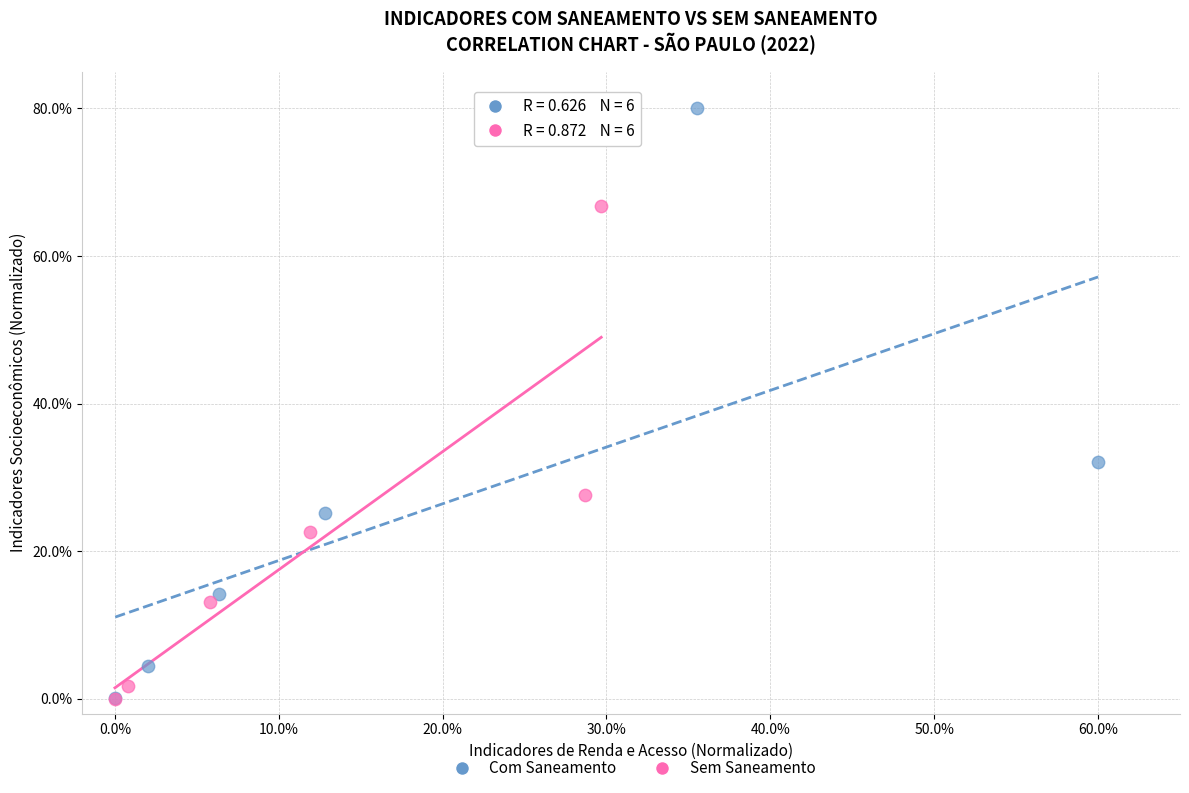

Which series contains the highest Y value?

Com Saneamento